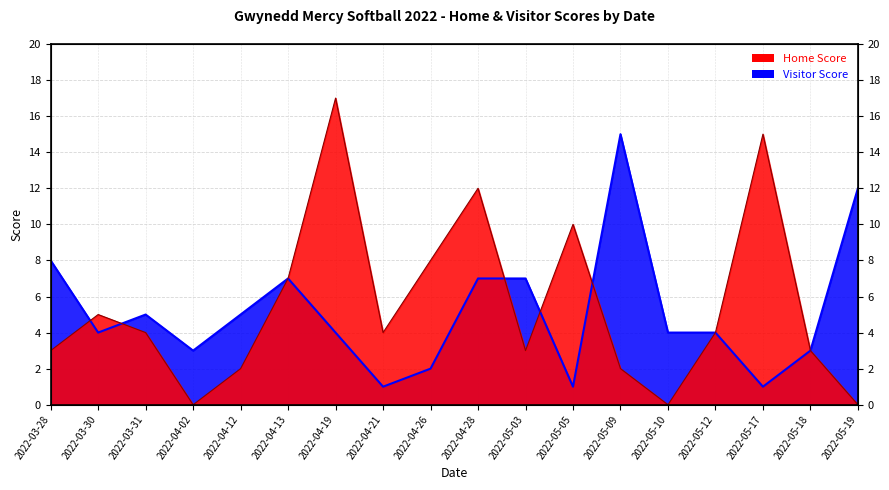

What is the difference between the maximum and minimum values in the Home Score series?

17